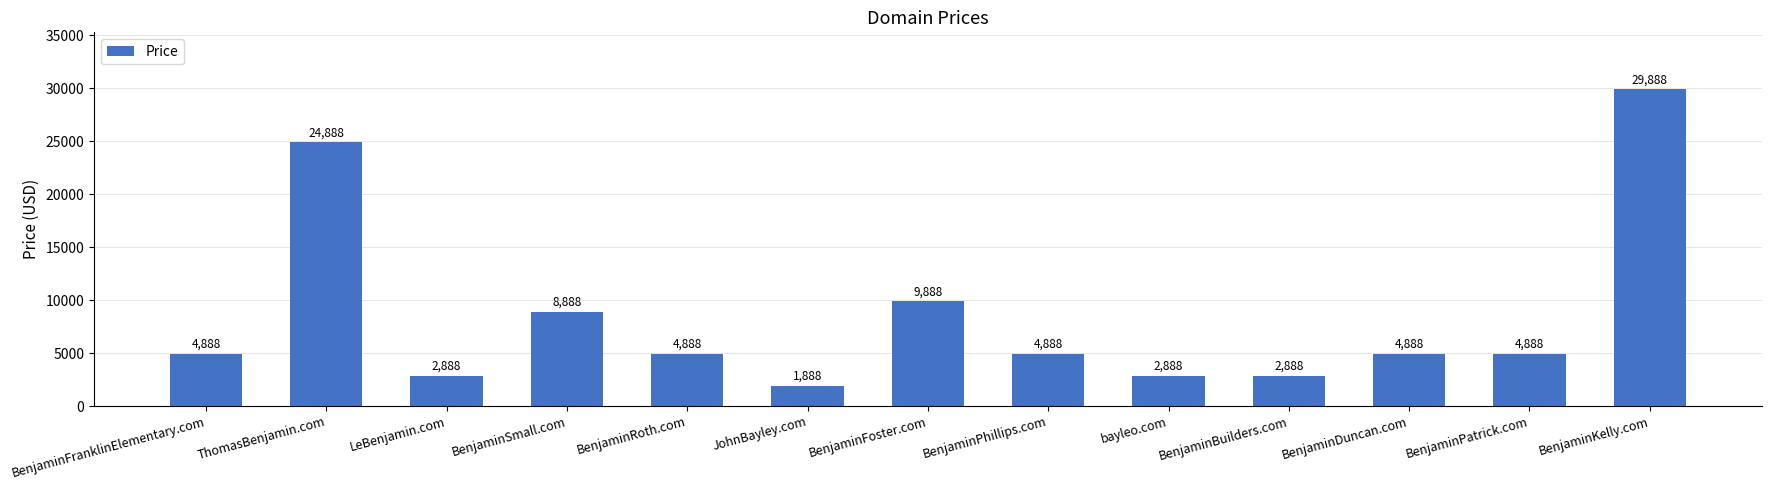

Between JohnBayley.com and BenjaminFranklinElementary.com, which is larger?

BenjaminFranklinElementary.com